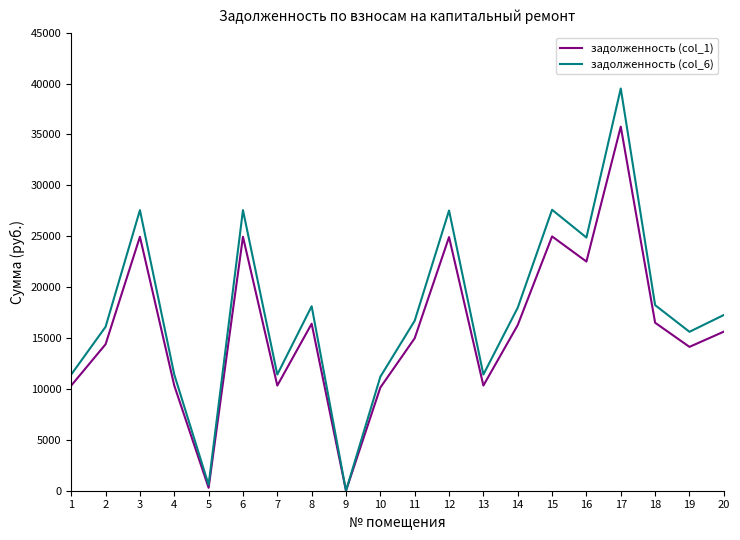

Between 8 and 20, which series saw the biggest shift?

задолженность (col_6)